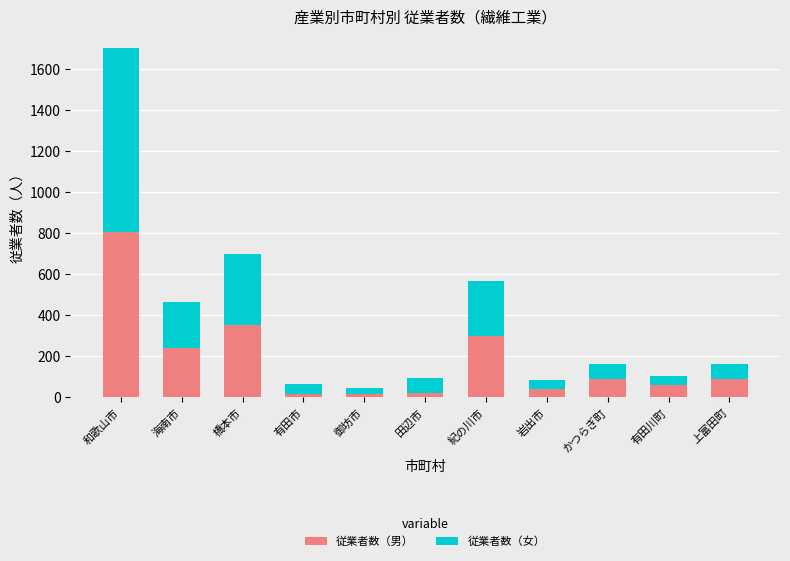

True or false: 従業者数（男） has a value of 243 at 海南市.

True